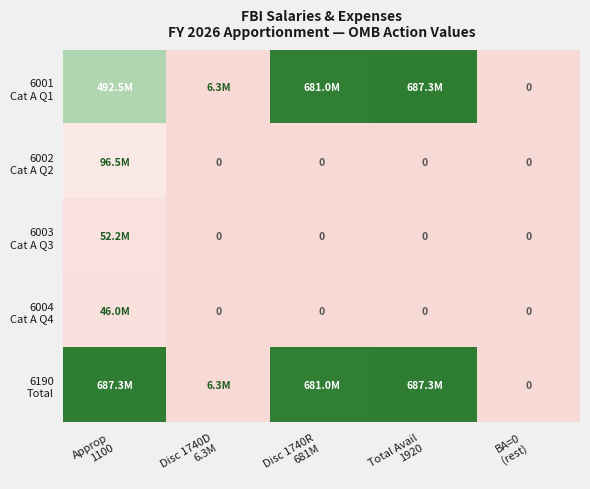

Is it true that 6002 Cat A Q2 equals 0.0 at BA=0 (rest)?

True